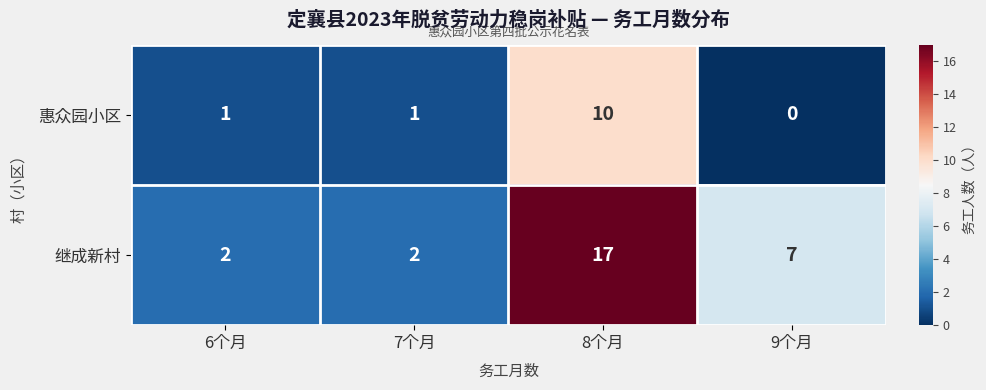

Reading left to right, what are all the values shown in this chart?

惠众园小区: 1	1	10	0
继成新村: 2	2	17	7